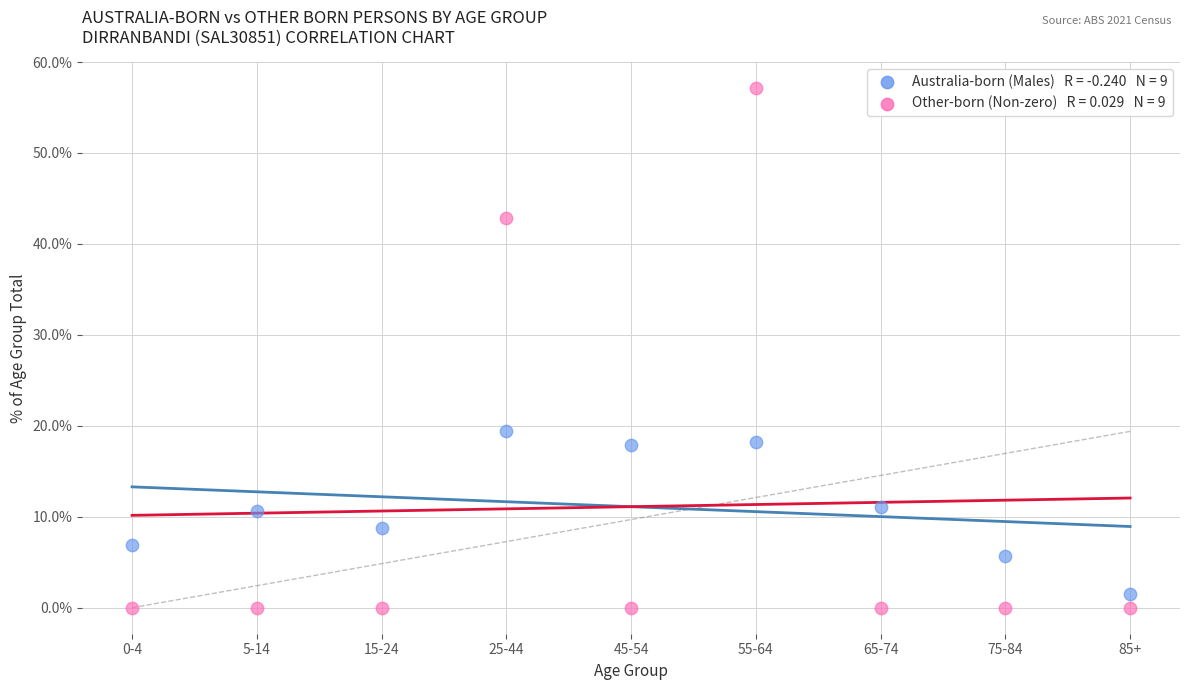

Across all series, what Y value is closest to 28?

19.4